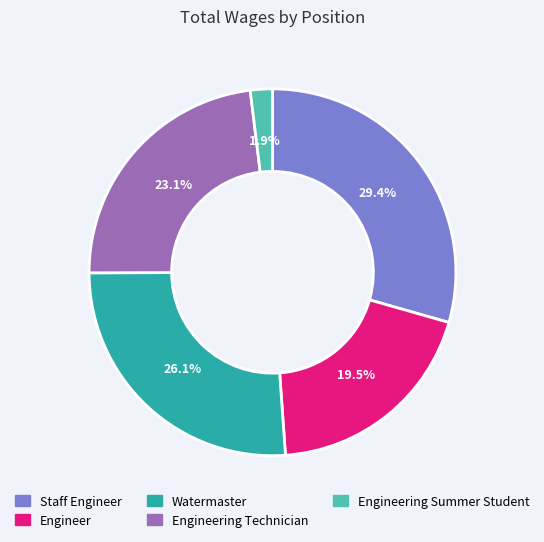

Is it true that Watermaster is 32% of the pie?

False